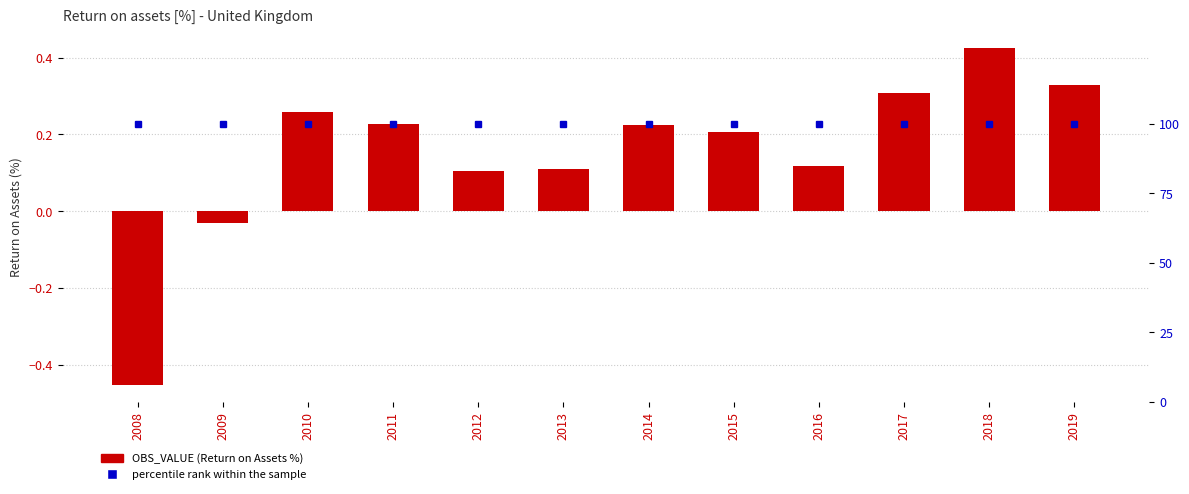

What is the minimum value for percentile rank within the sample?

100.0